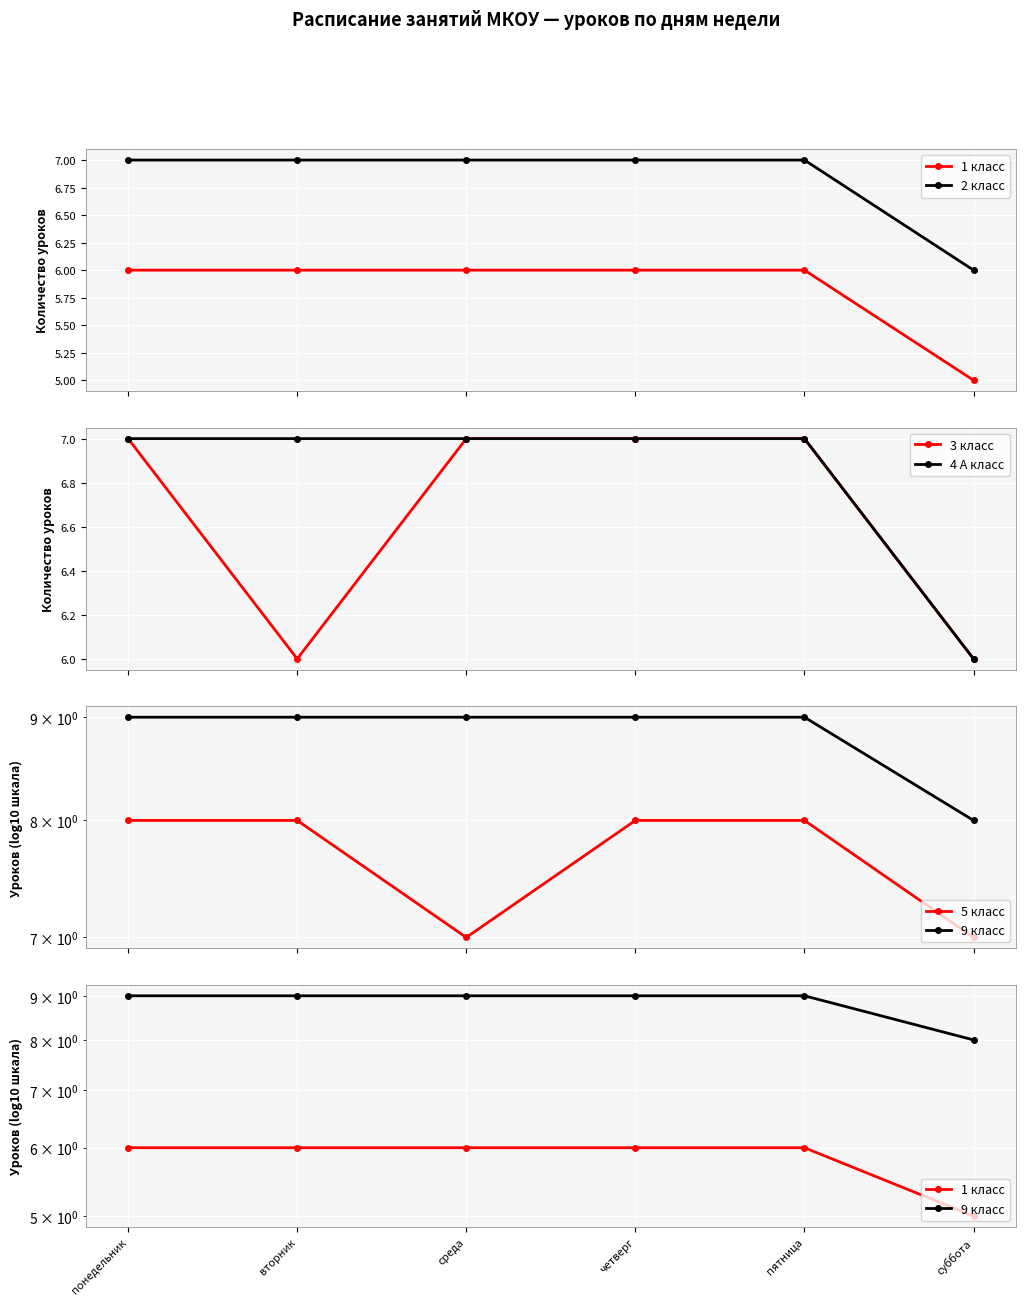

At which category is the sum across all series the highest?

понедельник